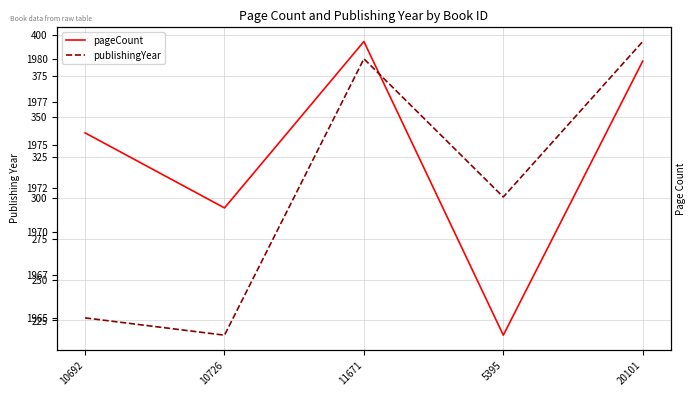

List the series in order of their overall mean, highest first.

publishingYear, pageCount